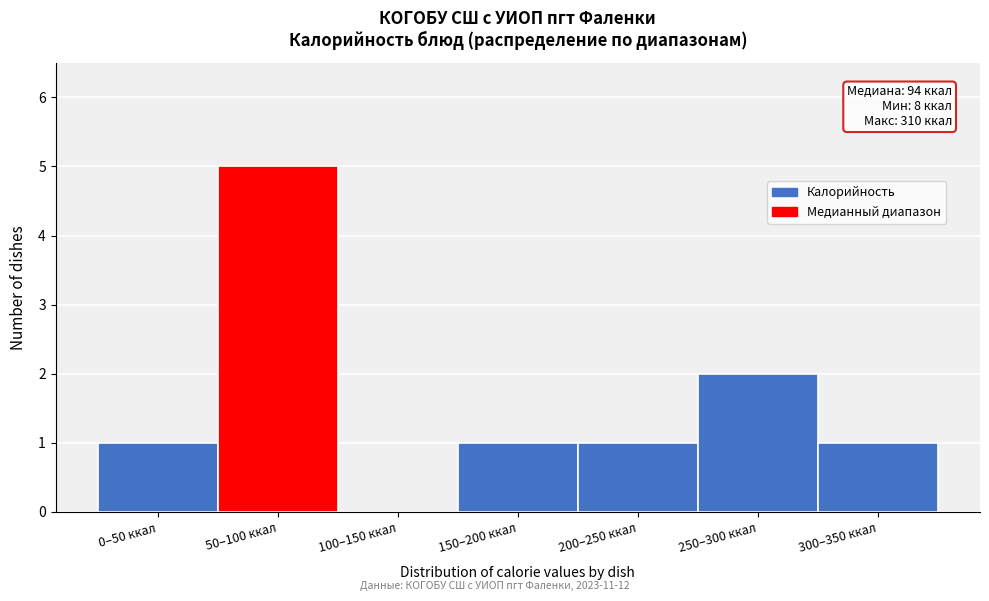

Reading left to right, transcribe all the data shown in this chart.

0–50 ккал=1	50–100 ккал=5	100–150 ккал=0	150–200 ккал=1	200–250 ккал=1	250–300 ккал=2	300–350 ккал=1